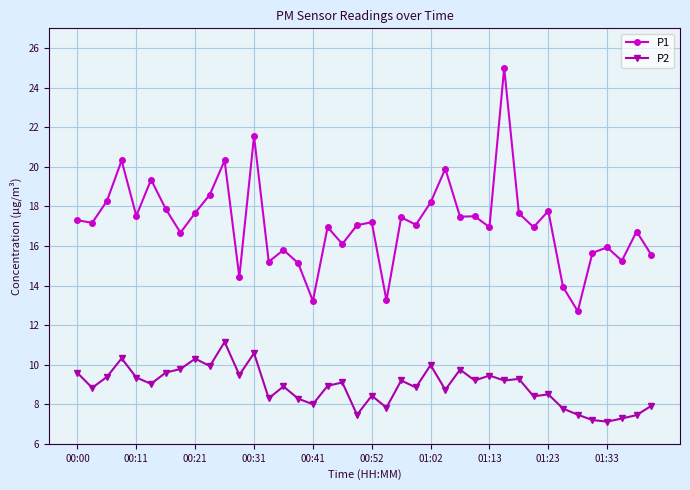

True or false: P2 and P1 cross at least once.

False